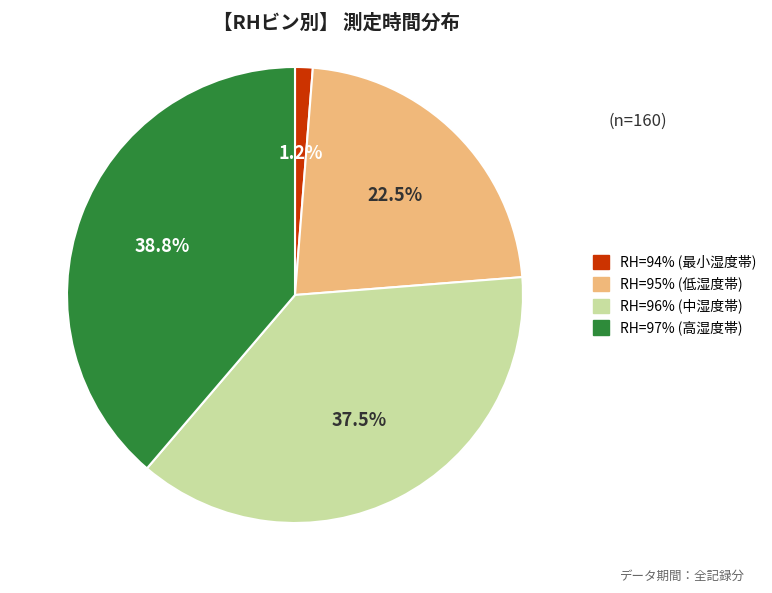

Does any single category account for the majority?

No